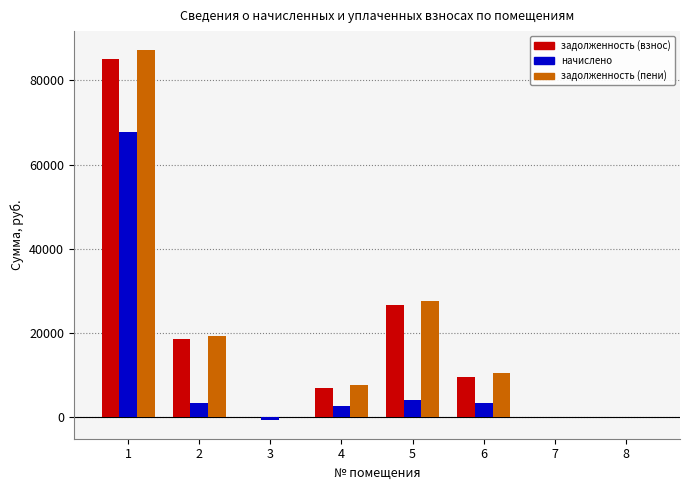

Which series changed the most between 2 and 3?

задолженность (пени)